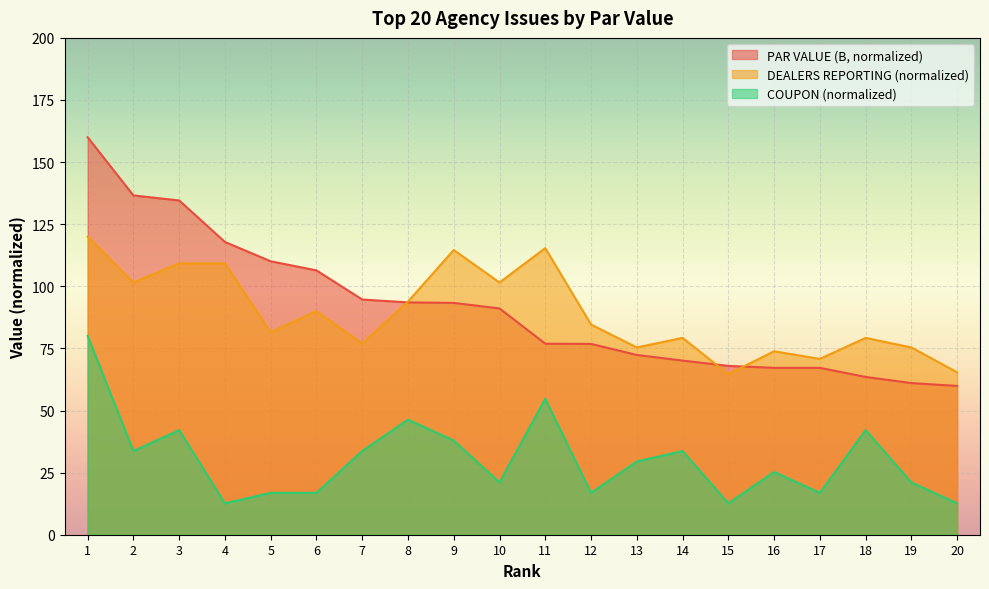

Which series changed the most between 16 and 20?

COUPON (normalized)